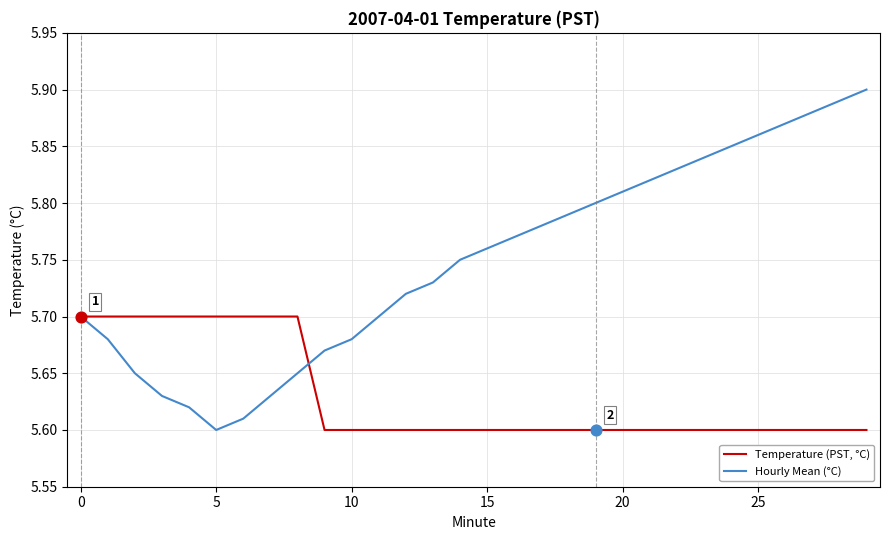

Which series has the largest range (max minus min)?

Hourly Mean (°C)